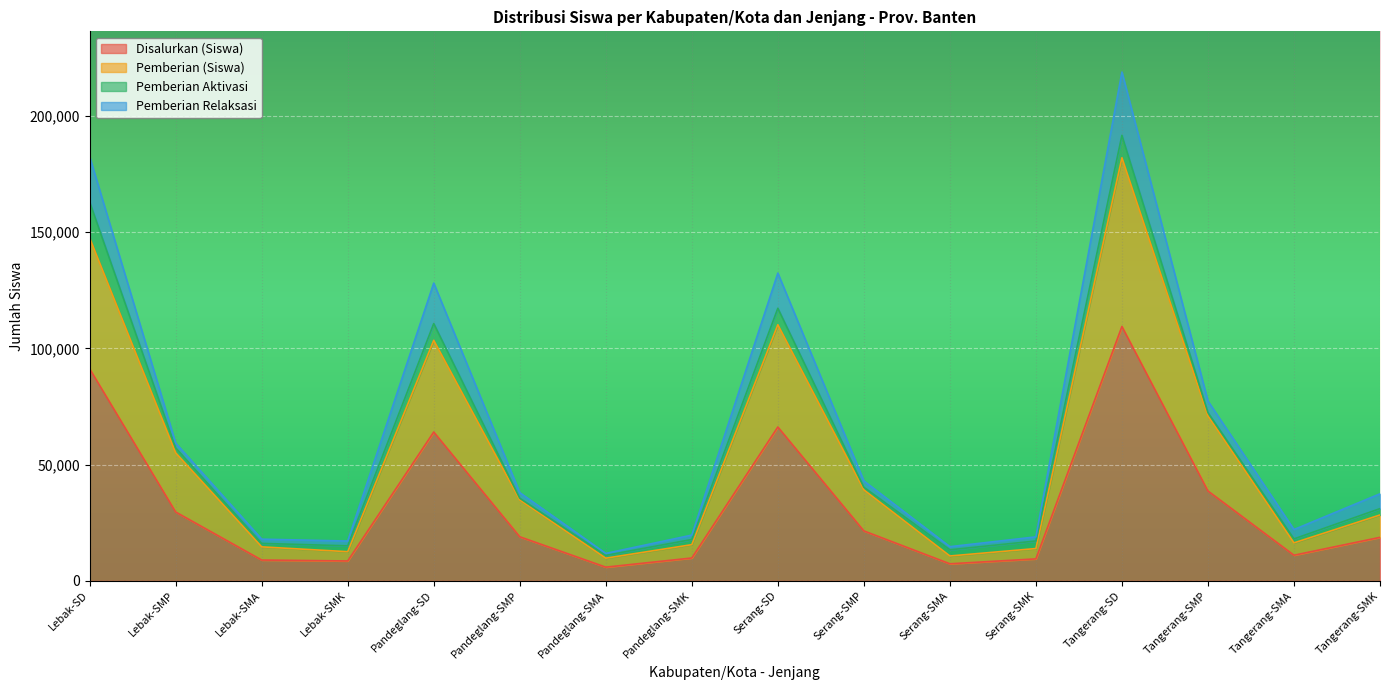

True or false: Pemberian (Siswa) and Disalurkan (Siswa) cross at least once.

False